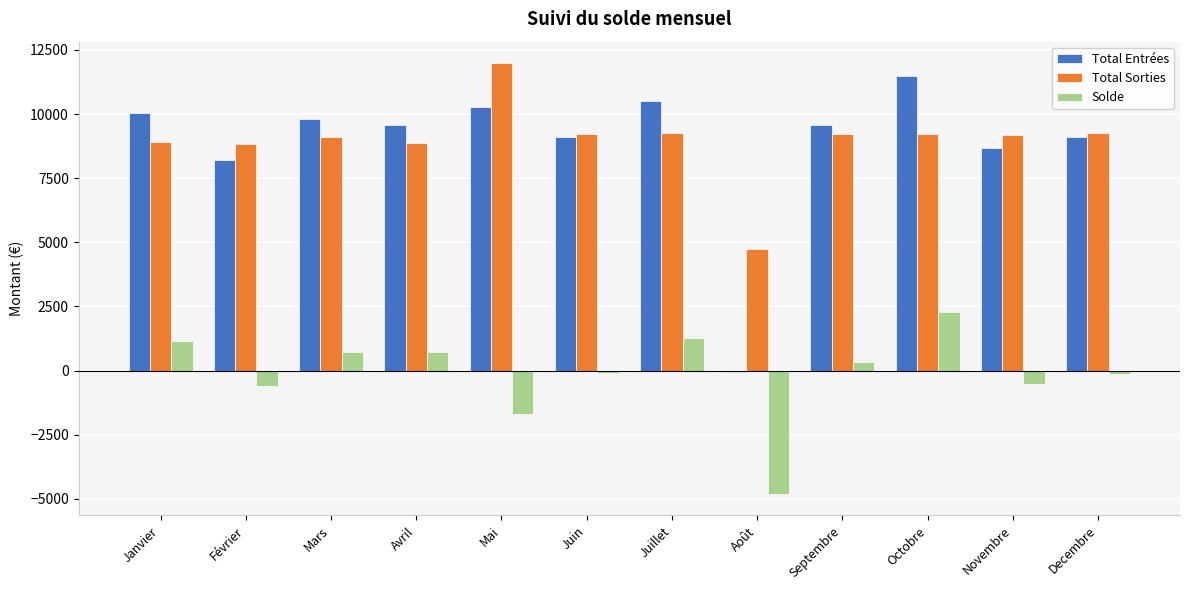

Is the value of Solde at Avril greater than the value of Total Sorties at Octobre?

No